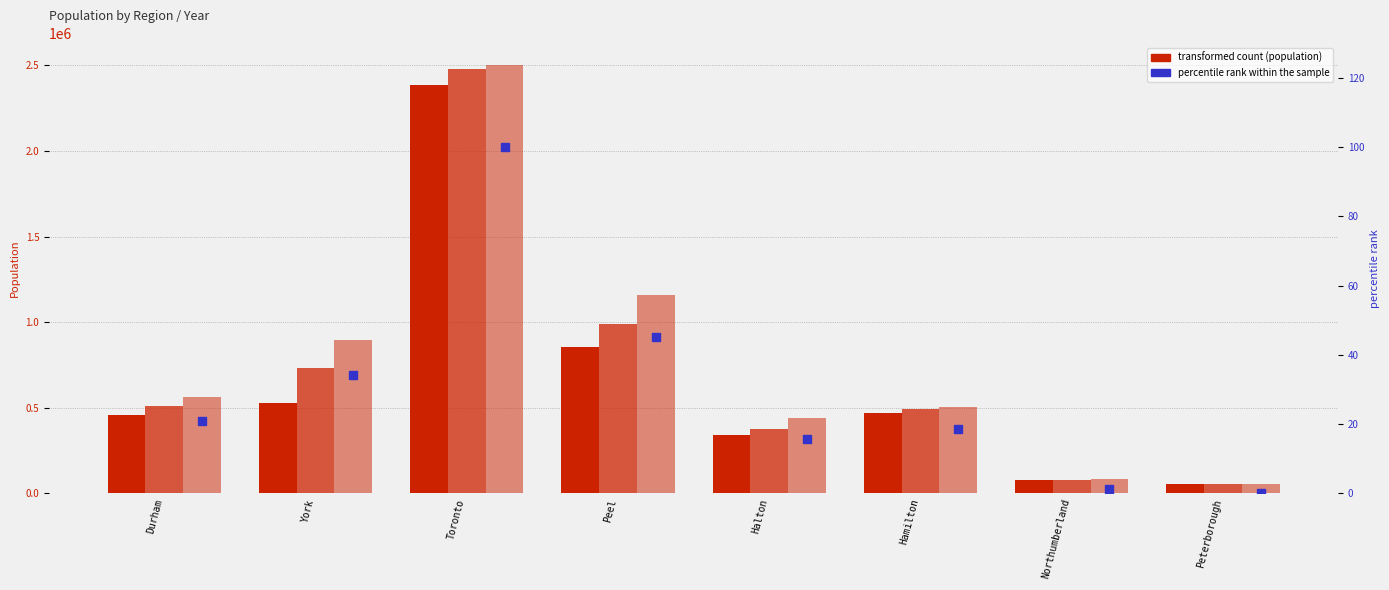

Which series has the widest spread of Y values?

POP_2006